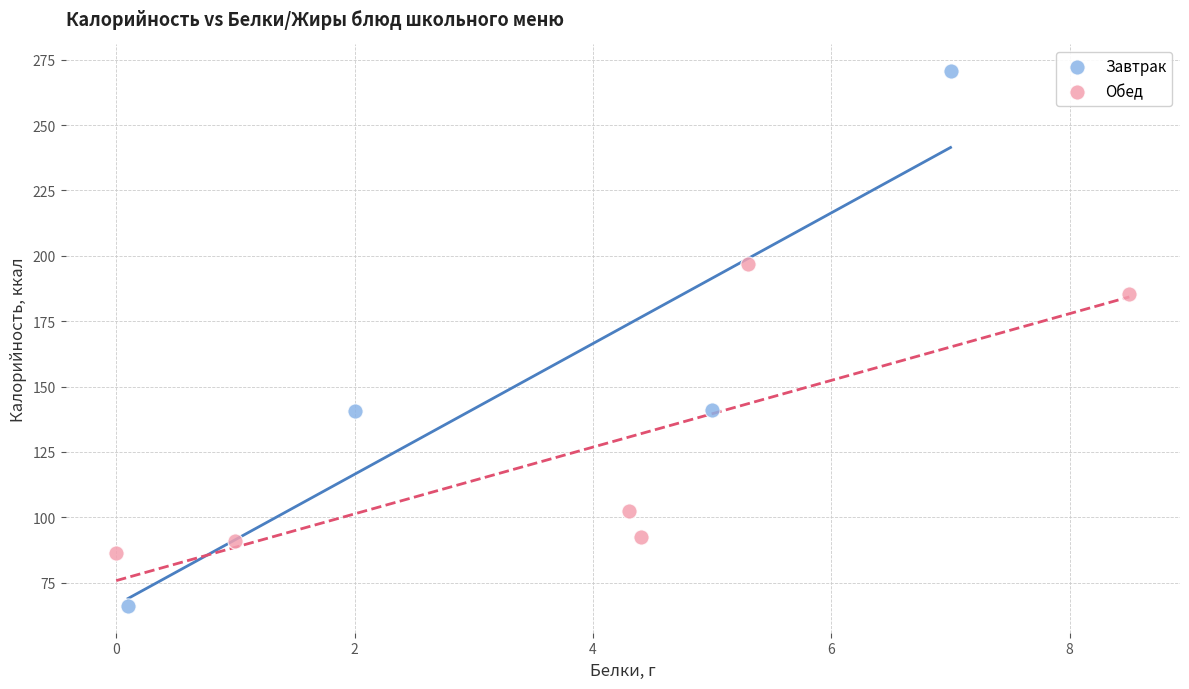

Which series contains the lowest Y value?

Завтрак